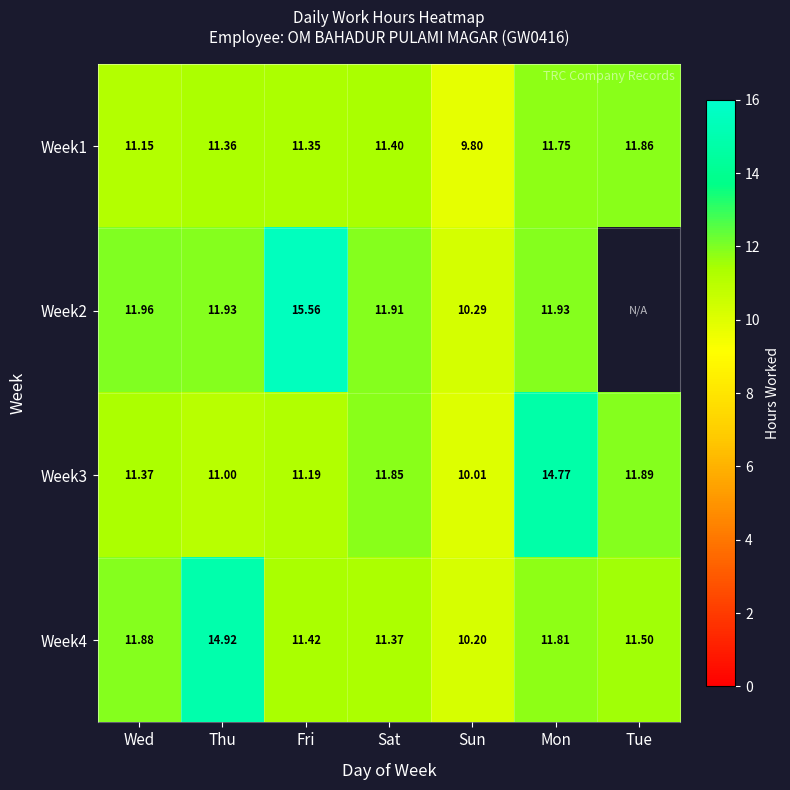

List the labels in order of Week4 value, largest first.

Thu, Wed, Mon, Tue, Fri, Sat, Sun